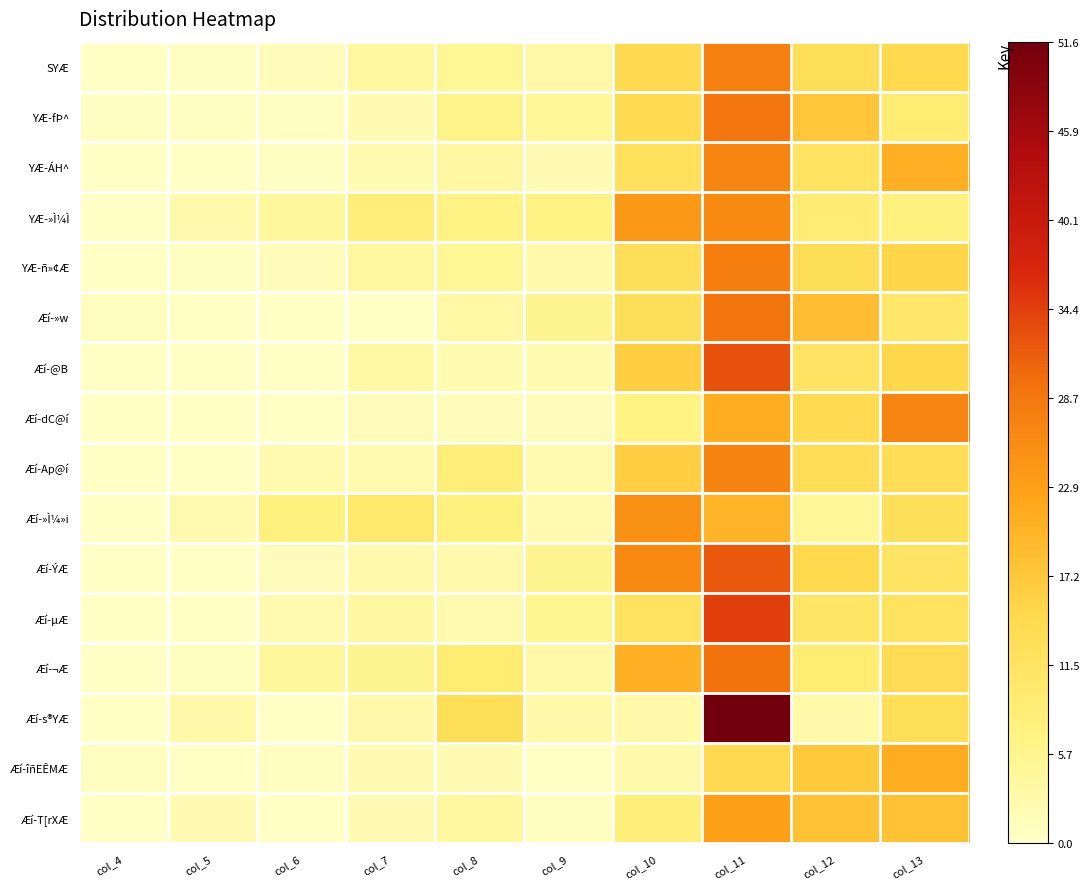

What is the difference between the highest and lowest values at col_7?

10.0